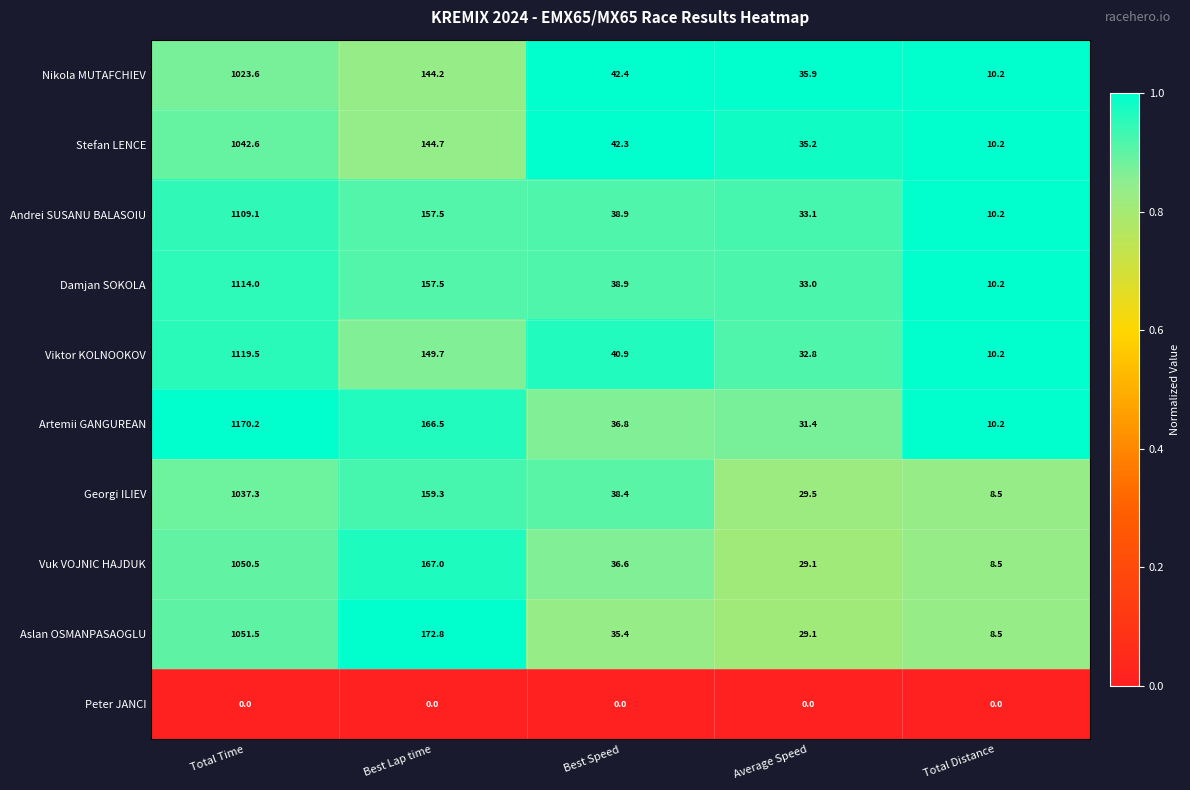

What is the maximum value shown in the chart?

1170.2